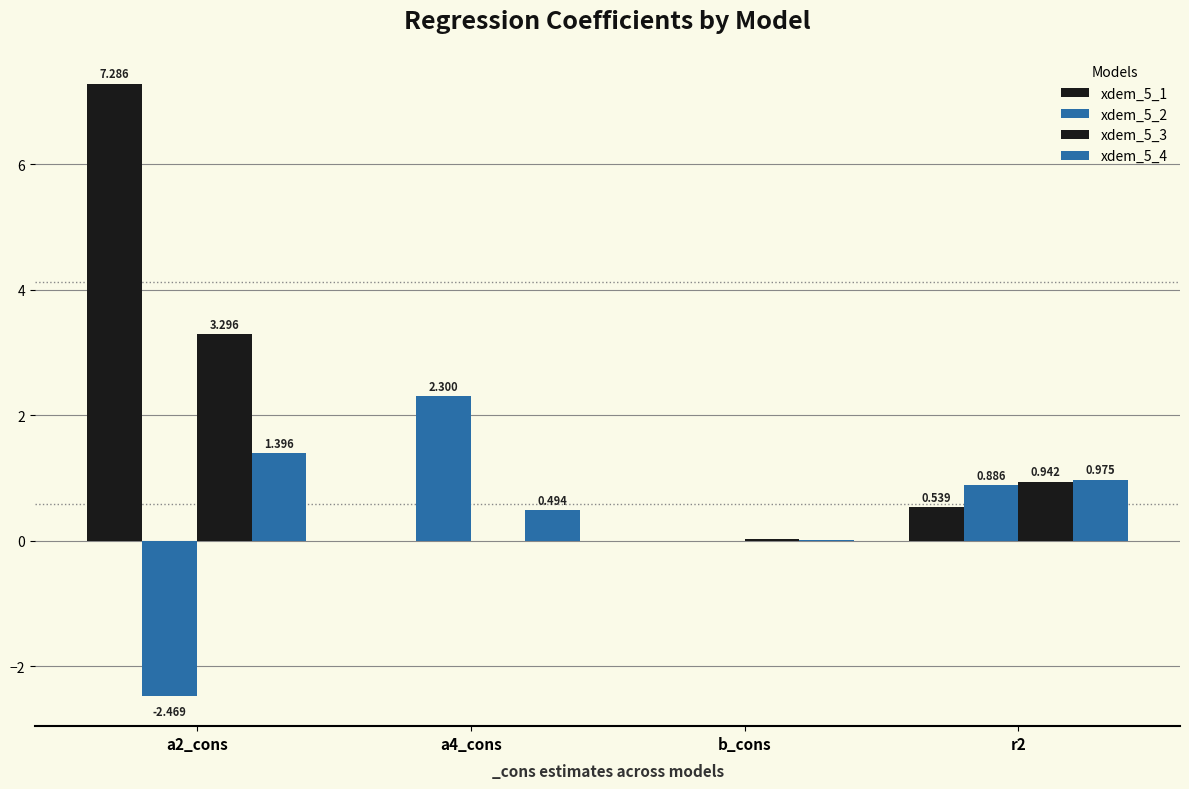

Which series changed the most between a2_cons and b_cons?

xdem_5_1